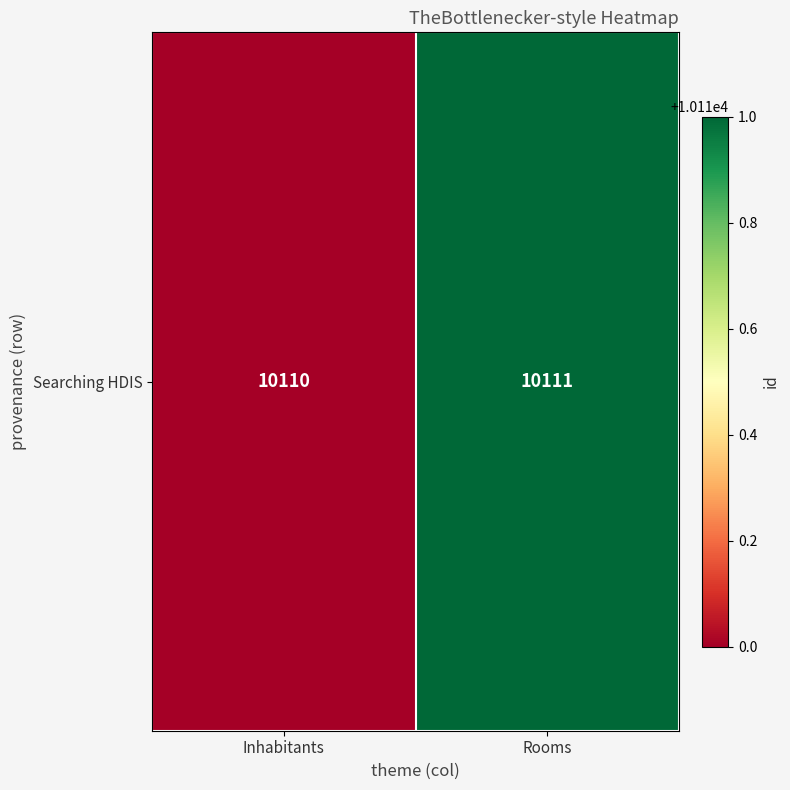

Reading left to right, list all the values displayed in this chart.

10110	10111